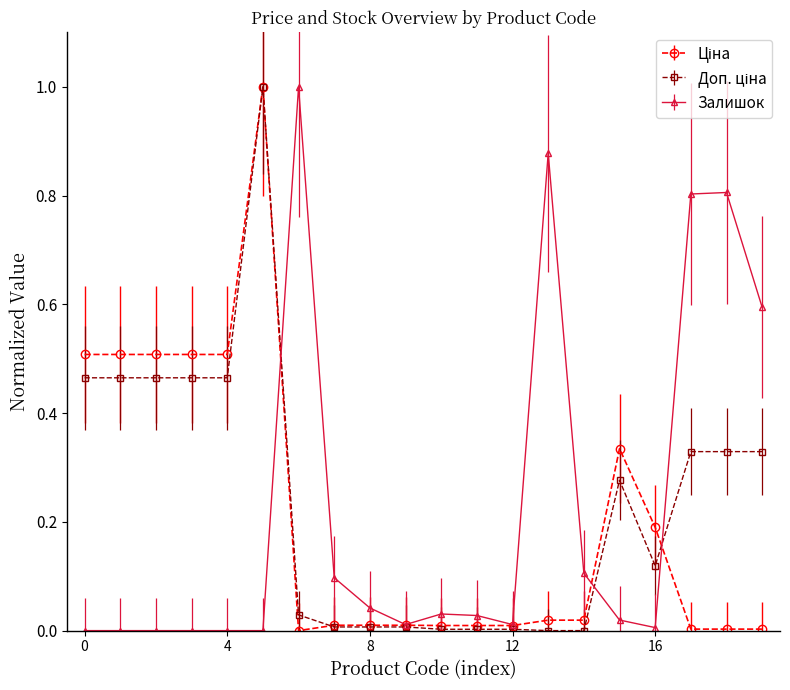

What is the highest value of the Залишок series?

1.0